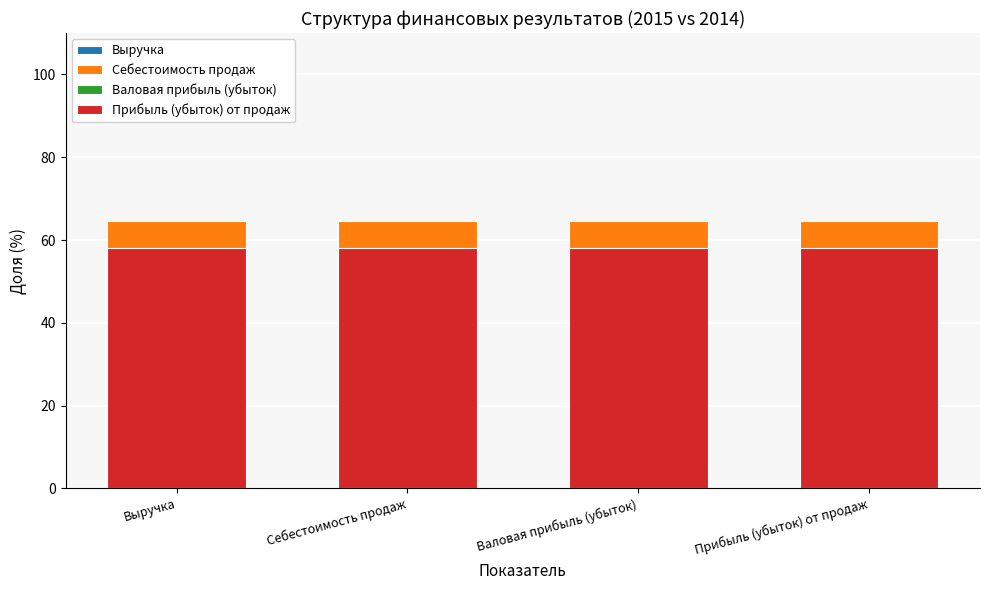

How many bars are there in each group?

4